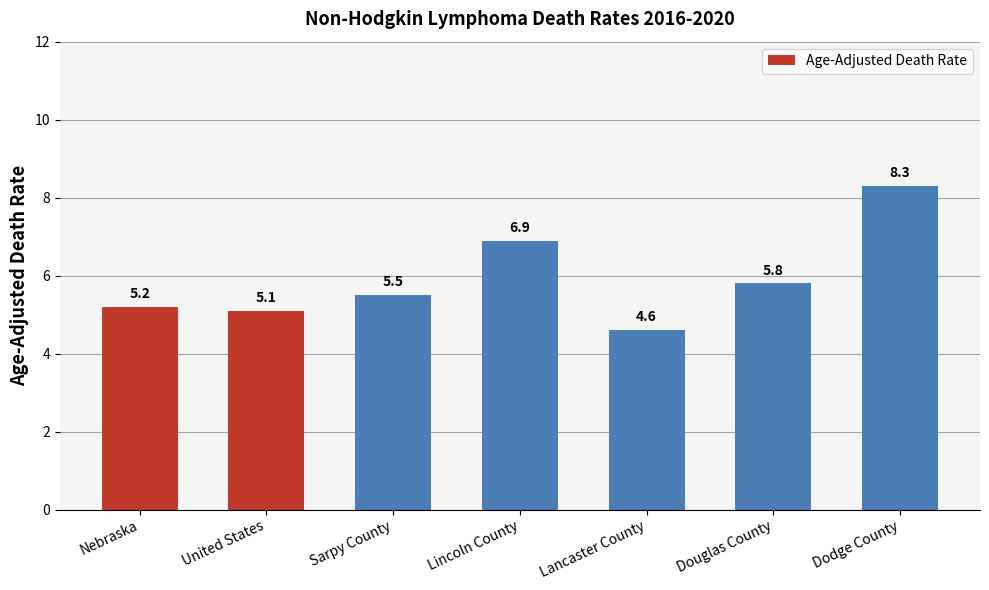

What is the value of the 1st bar from the left?

5.2